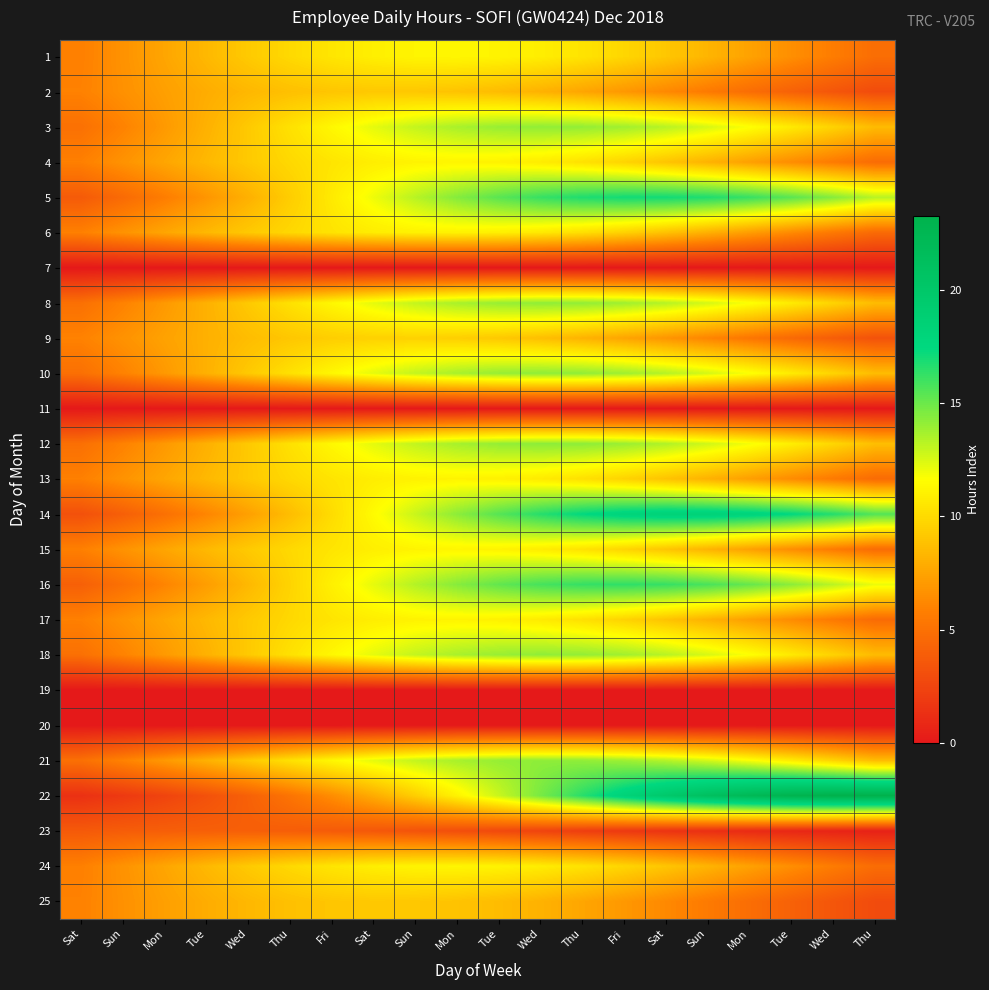

Reading right to left, what are all the values shown in this chart?

1: Thu=4.8	Wed=5.7	Tue=6.5	Mon=7.4	Sun=8.3	Sat=9.1	Fri=9.8	Thu=10.4	Wed=10.9	Tue=11.2	Mon=11.3	Sun=11.2	Sat=10.9	Fri=10.5	Thu=9.9	Wed=9.2	Tue=8.4	Mon=7.6	Sun=6.7	Sat=5.8
2: Thu=2.9	Wed=3.5	Tue=4.1	Mon=4.8	Sun=5.5	Sat=6.2	Fri=6.9	Thu=7.6	Wed=8.1	Tue=8.6	Mon=8.9	Sun=9.1	Sat=9.1	Fri=9.0	Thu=8.8	Wed=8.4	Tue=7.9	Mon=7.3	Sun=6.6	Sat=5.9
3: Thu=8.5	Wed=9.6	Tue=10.7	Mon=11.7	Sun=12.6	Sat=13.3	Fri=13.8	Thu=14.1	Wed=14.1	Tue=14.0	Mon=13.6	Sun=13.0	Sat=12.2	Fri=11.3	Thu=10.3	Wed=9.2	Tue=8.1	Mon=7.0	Sun=6.0	Sat=5.0
4: Thu=4.7	Wed=5.6	Tue=6.4	Mon=7.3	Sun=8.2	Sat=9.0	Fri=9.7	Thu=10.3	Wed=10.8	Tue=11.1	Mon=11.2	Sun=11.1	Sat=10.9	Fri=10.4	Thu=9.9	Wed=9.2	Tue=8.4	Mon=7.6	Sun=6.7	Sat=5.8
5: Thu=13.3	Wed=14.4	Tue=15.4	Mon=16.2	Sun=16.7	Sat=17.0	Fri=17.0	Thu=16.7	Wed=16.2	Tue=15.4	Mon=14.4	Sun=13.3	Sat=12.0	Fri=10.7	Thu=9.4	Wed=8.1	Tue=6.8	Mon=5.7	Sun=4.7	Sat=3.8
6: Thu=4.6	Wed=5.5	Tue=6.3	Mon=7.2	Sun=8.0	Sat=8.8	Fri=9.6	Thu=10.2	Wed=10.6	Tue=10.9	Mon=11.1	Sun=11.0	Sat=10.8	Fri=10.4	Thu=9.8	Wed=9.2	Tue=8.4	Mon=7.6	Sun=6.7	Sat=5.8
7: Thu=0.0	Wed=0.0	Tue=0.0	Mon=0.0	Sun=0.0	Sat=0.0	Fri=0.0	Thu=0.0	Wed=0.0	Tue=0.0	Mon=0.0	Sun=0.0	Sat=0.0	Fri=0.0	Thu=0.0	Wed=0.0	Tue=0.0	Mon=0.0	Sun=0.0	Sat=0.0
8: Thu=8.6	Wed=9.7	Tue=10.8	Mon=11.7	Sun=12.6	Sat=13.3	Fri=13.8	Thu=14.1	Wed=14.2	Tue=14.0	Mon=13.6	Sun=13.0	Sat=12.2	Fri=11.3	Thu=10.3	Wed=9.2	Tue=8.1	Mon=7.0	Sun=5.9	Sat=5.0
9: Thu=3.3	Wed=3.9	Tue=4.6	Mon=5.3	Sun=6.1	Sat=6.8	Fri=7.5	Thu=8.2	Wed=8.7	Tue=9.2	Mon=9.4	Sun=9.6	Sat=9.6	Fri=9.4	Thu=9.1	Wed=8.6	Tue=8.1	Mon=7.4	Sun=6.7	Sat=5.9
10: Thu=8.6	Wed=9.7	Tue=10.8	Mon=11.8	Sun=12.6	Sat=13.3	Fri=13.8	Thu=14.1	Wed=14.2	Tue=14.0	Mon=13.6	Sun=13.0	Sat=12.2	Fri=11.3	Thu=10.3	Wed=9.2	Tue=8.1	Mon=7.0	Sun=5.9	Sat=5.0
11: Thu=0.0	Wed=0.0	Tue=0.0	Mon=0.0	Sun=0.0	Sat=0.0	Fri=0.0	Thu=0.0	Wed=0.0	Tue=0.0	Mon=0.0	Sun=0.0	Sat=0.0	Fri=0.0	Thu=0.0	Wed=0.0	Tue=0.0	Mon=0.0	Sun=0.0	Sat=0.0
12: Thu=8.7	Wed=9.8	Tue=10.9	Mon=11.9	Sun=12.7	Sat=13.4	Fri=13.9	Thu=14.2	Wed=14.3	Tue=14.1	Mon=13.7	Sun=13.0	Sat=12.2	Fri=11.3	Thu=10.3	Wed=9.2	Tue=8.1	Mon=7.0	Sun=5.9	Sat=4.9
13: Thu=4.7	Wed=5.5	Tue=6.4	Mon=7.3	Sun=8.1	Sat=8.9	Fri=9.6	Thu=10.2	Wed=10.7	Tue=11.0	Mon=11.1	Sun=11.1	Sat=10.8	Fri=10.4	Thu=9.9	Wed=9.2	Tue=8.4	Mon=7.6	Sun=6.7	Sat=5.8
14: Thu=15.5	Wed=16.6	Tue=17.4	Mon=18.0	Sun=18.3	Sat=18.3	Fri=18.0	Thu=17.4	Wed=16.5	Tue=15.5	Mon=14.2	Sun=12.9	Sat=11.5	Fri=10.0	Thu=8.6	Wed=7.3	Tue=6.1	Mon=5.0	Sun=4.0	Sat=3.2
15: Thu=4.8	Wed=5.6	Tue=6.5	Mon=7.4	Sun=8.2	Sat=9.0	Fri=9.7	Thu=10.3	Wed=10.8	Tue=11.1	Mon=11.2	Sun=11.1	Sat=10.9	Fri=10.5	Thu=9.9	Wed=9.2	Tue=8.4	Mon=7.6	Sun=6.7	Sat=5.8
16: Thu=12.1	Wed=13.2	Tue=14.3	Mon=15.1	Sun=15.8	Sat=16.2	Fri=16.3	Thu=16.2	Wed=15.8	Tue=15.2	Mon=14.4	Sun=13.3	Sat=12.2	Fri=11.0	Thu=9.7	Wed=8.4	Tue=7.2	Mon=6.0	Sun=5.0	Sat=4.1
17: Thu=4.7	Wed=5.5	Tue=6.4	Mon=7.3	Sun=8.1	Sat=8.9	Fri=9.6	Thu=10.3	Wed=10.7	Tue=11.0	Mon=11.1	Sun=11.1	Sat=10.8	Fri=10.4	Thu=9.9	Wed=9.2	Tue=8.4	Mon=7.6	Sun=6.7	Sat=5.8
18: Thu=8.5	Wed=9.6	Tue=10.7	Mon=11.7	Sun=12.6	Sat=13.3	Fri=13.8	Thu=14.1	Wed=14.1	Tue=14.0	Mon=13.6	Sun=13.0	Sat=12.2	Fri=11.3	Thu=10.3	Wed=9.2	Tue=8.1	Mon=7.0	Sun=6.0	Sat=5.0
19: Thu=0.0	Wed=0.0	Tue=0.0	Mon=0.0	Sun=0.0	Sat=0.0	Fri=0.0	Thu=0.0	Wed=0.0	Tue=0.0	Mon=0.0	Sun=0.0	Sat=0.0	Fri=0.0	Thu=0.0	Wed=0.0	Tue=0.0	Mon=0.0	Sun=0.0	Sat=0.0
20: Thu=0.0	Wed=0.0	Tue=0.0	Mon=0.0	Sun=0.0	Sat=0.0	Fri=0.0	Thu=0.0	Wed=0.0	Tue=0.0	Mon=0.0	Sun=0.0	Sat=0.0	Fri=0.0	Thu=0.0	Wed=0.0	Tue=0.0	Mon=0.0	Sun=0.0	Sat=0.0
21: Thu=8.6	Wed=9.7	Tue=10.8	Mon=11.8	Sun=12.6	Sat=13.3	Fri=13.9	Thu=14.1	Wed=14.2	Tue=14.0	Mon=13.6	Sun=13.0	Sat=12.2	Fri=11.3	Thu=10.3	Wed=9.2	Tue=8.1	Mon=7.0	Sun=5.9	Sat=5.0
22: Thu=23.2	Wed=23.3	Tue=22.9	Mon=22.2	Sun=21.1	Sat=19.8	Fri=18.2	Thu=16.5	Wed=14.7	Tue=12.9	Mon=11.1	Sun=9.4	Sat=7.8	Fri=6.4	Thu=5.2	Wed=4.1	Tue=3.2	Mon=2.5	Sun=1.9	Sat=1.4
23: Thu=0.5	Wed=0.7	Tue=0.8	Mon=1.0	Sun=1.3	Sat=1.5	Fri=1.8	Thu=2.1	Wed=2.4	Tue=2.7	Mon=3.0	Sun=3.3	Sat=3.6	Fri=3.8	Thu=3.9	Wed=4.0	Tue=4.0	Mon=4.0	Sun=3.9	Sat=3.7
24: Thu=4.8	Wed=5.6	Tue=6.5	Mon=7.4	Sun=8.2	Sat=9.0	Fri=9.7	Thu=10.3	Wed=10.8	Tue=11.1	Mon=11.2	Sun=11.1	Sat=10.9	Fri=10.5	Thu=9.9	Wed=9.2	Tue=8.4	Mon=7.6	Sun=6.7	Sat=5.8
25: Thu=2.9	Wed=3.5	Tue=4.1	Mon=4.8	Sun=5.6	Sat=6.3	Fri=6.9	Thu=7.6	Wed=8.1	Tue=8.6	Mon=8.9	Sun=9.1	Sat=9.1	Fri=9.0	Thu=8.8	Wed=8.4	Tue=7.9	Mon=7.3	Sun=6.6	Sat=5.9